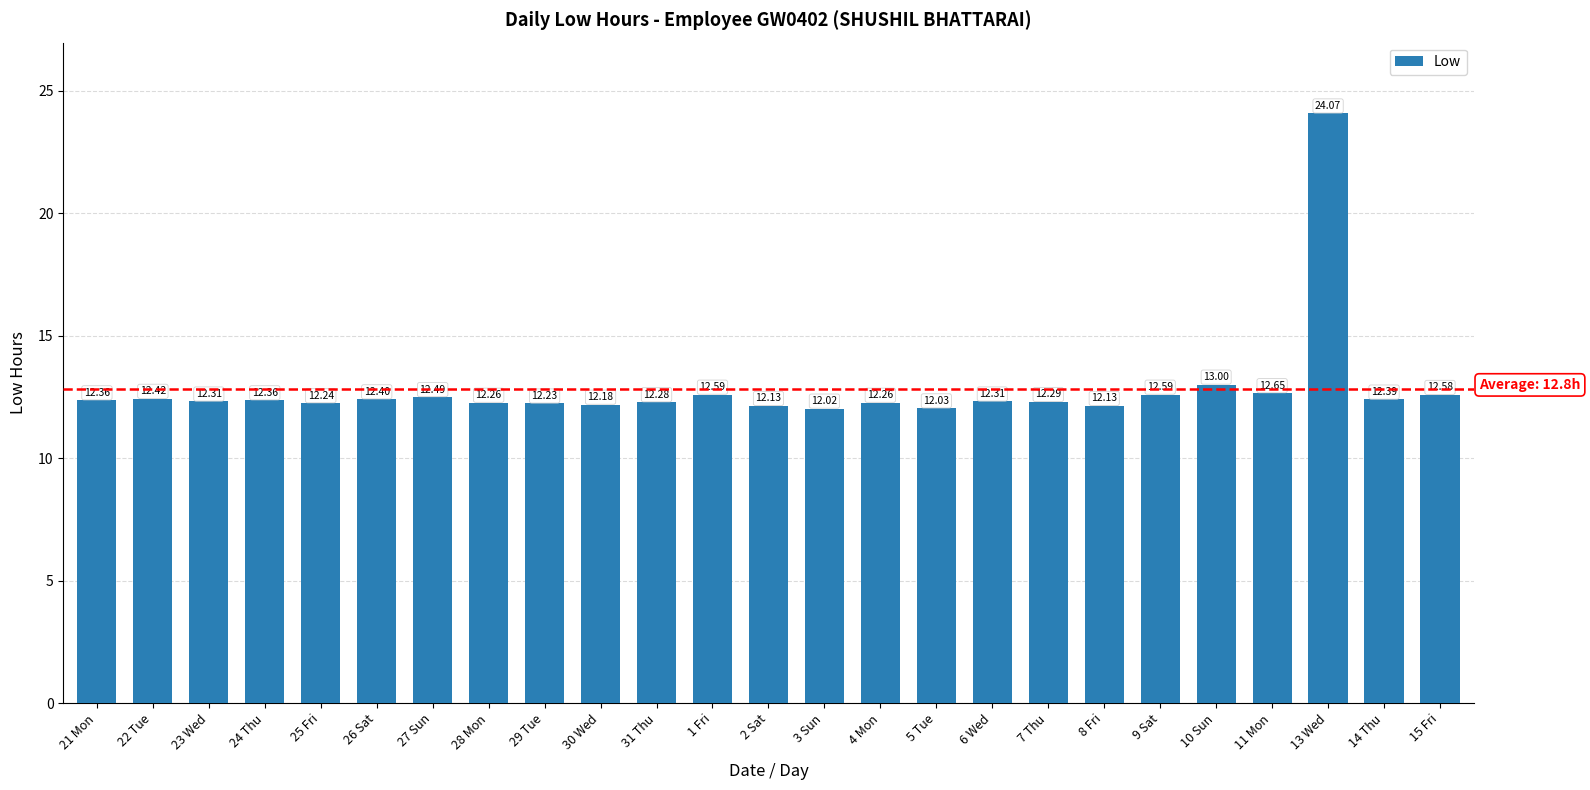

What is the ratio of the value at 28 Mon to the value at 30 Wed?

1.0